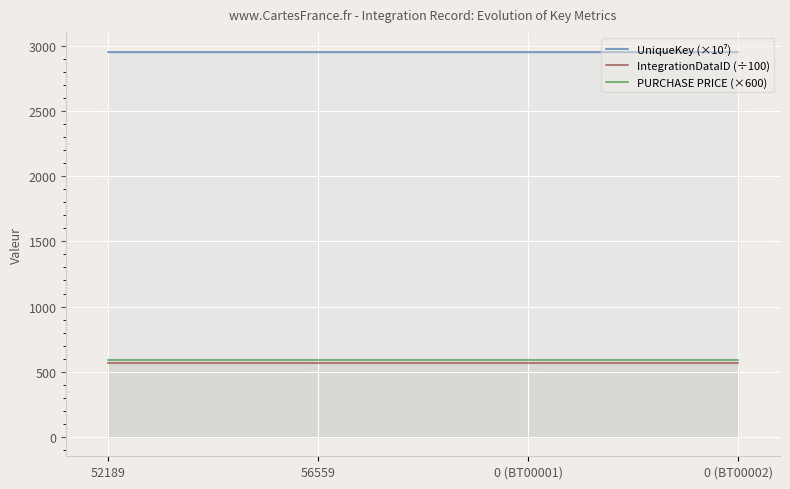

What value does the PURCHASE PRICE (×600) series have at 52189?

588.0